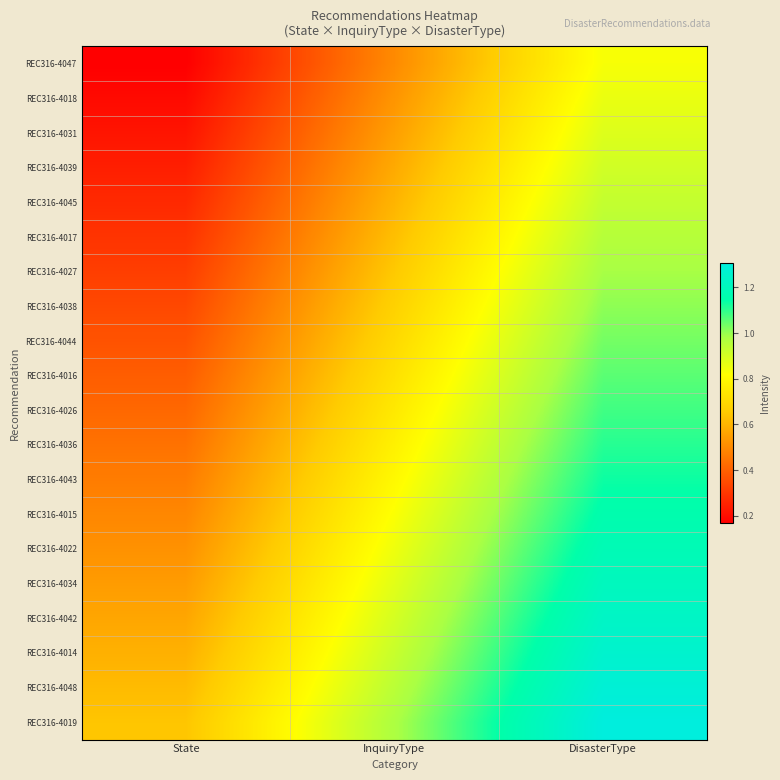

At which category does the chart reach its peak across all series?

DisasterType